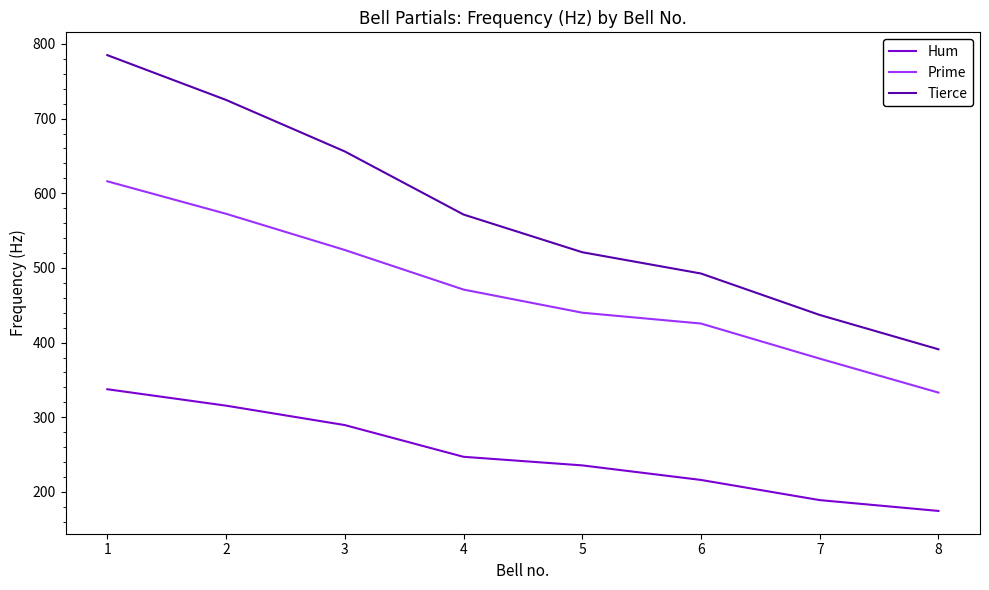

At which label does Prime reach its peak?

1